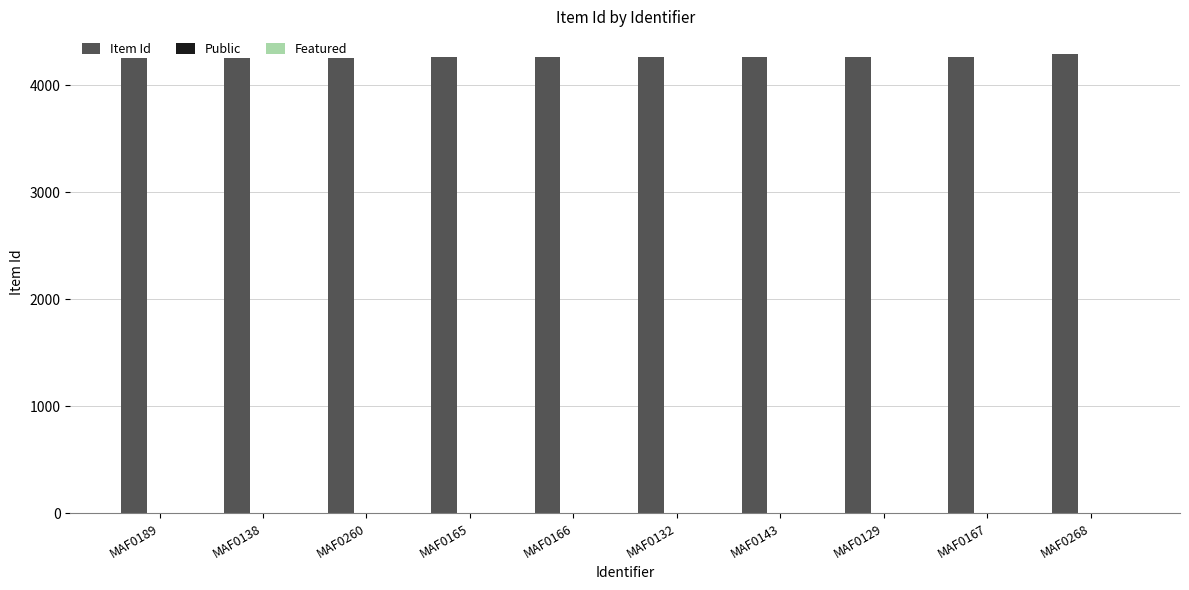

What is the highest value of the Item Id series?

4290